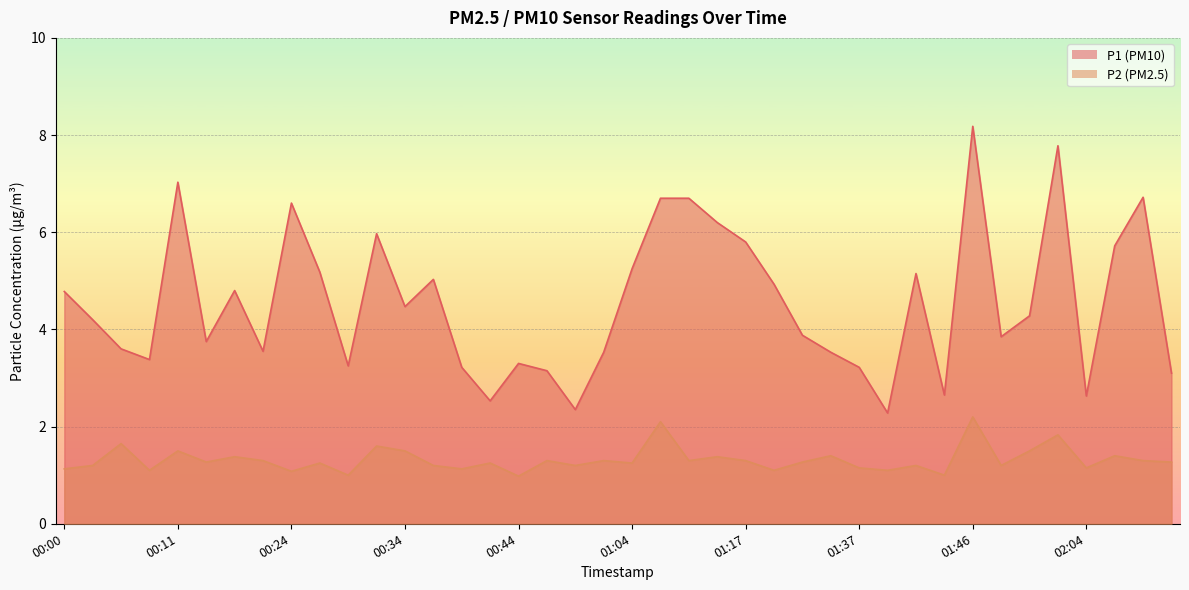

What is the total value across all series at 01:51?

5.8